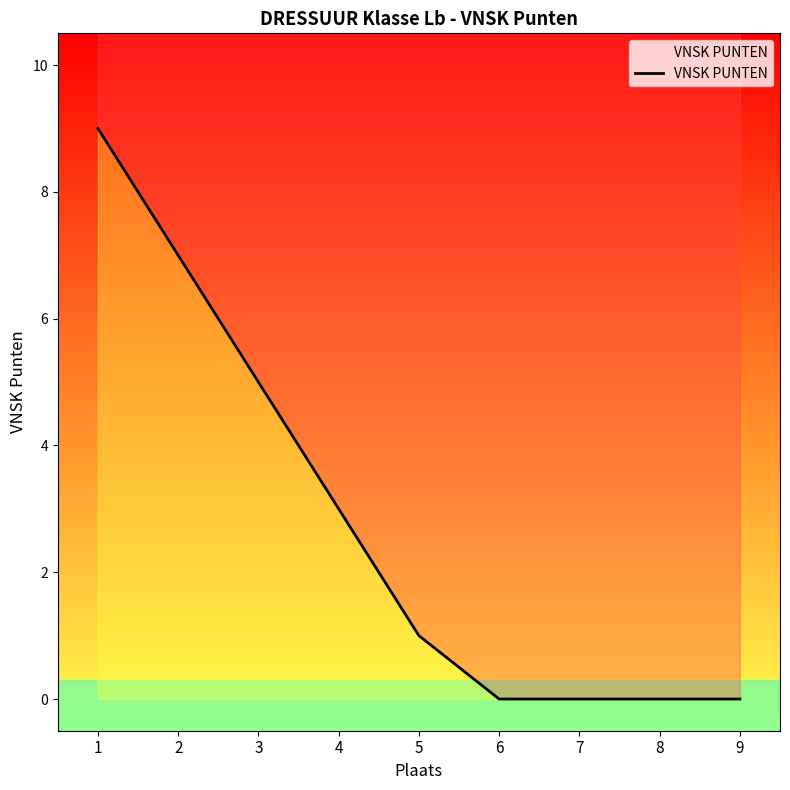

List the labels in order of value, largest first.

1, 2, 3, 4, 5, 6, 7, 8, 9